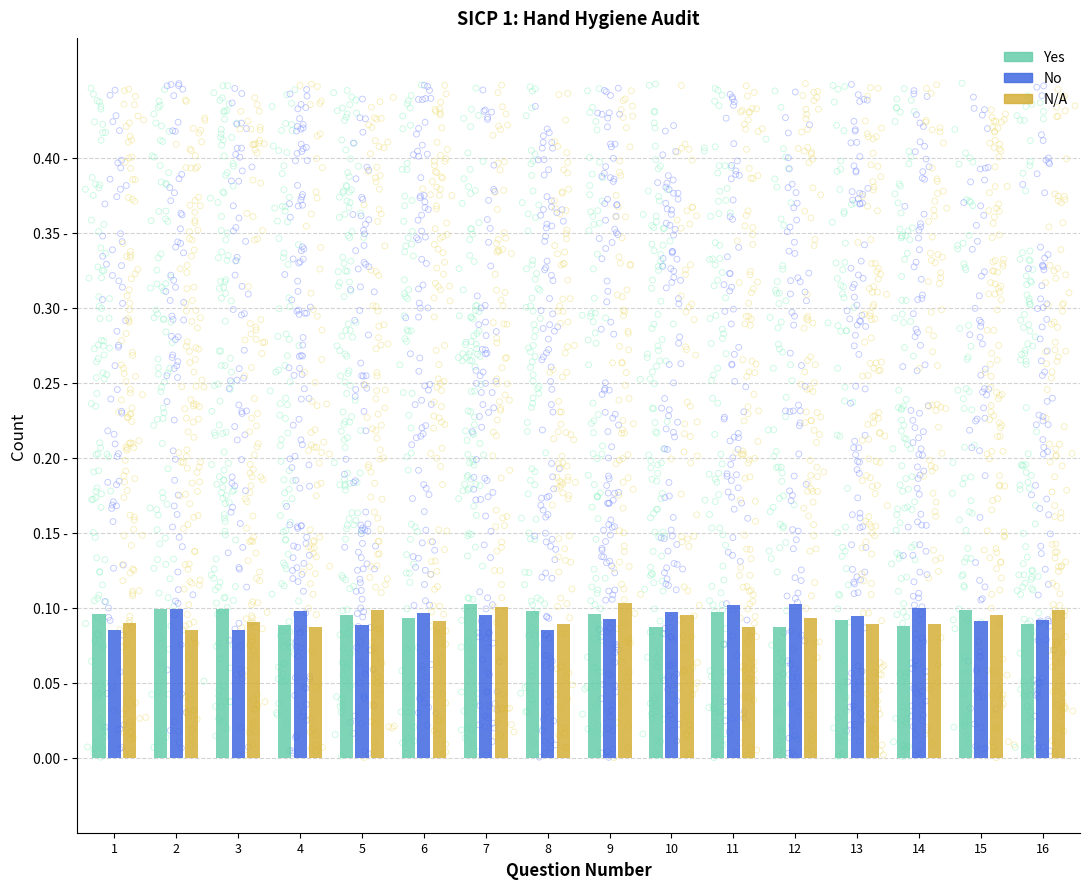

At which category is the sum across all series the highest?

7